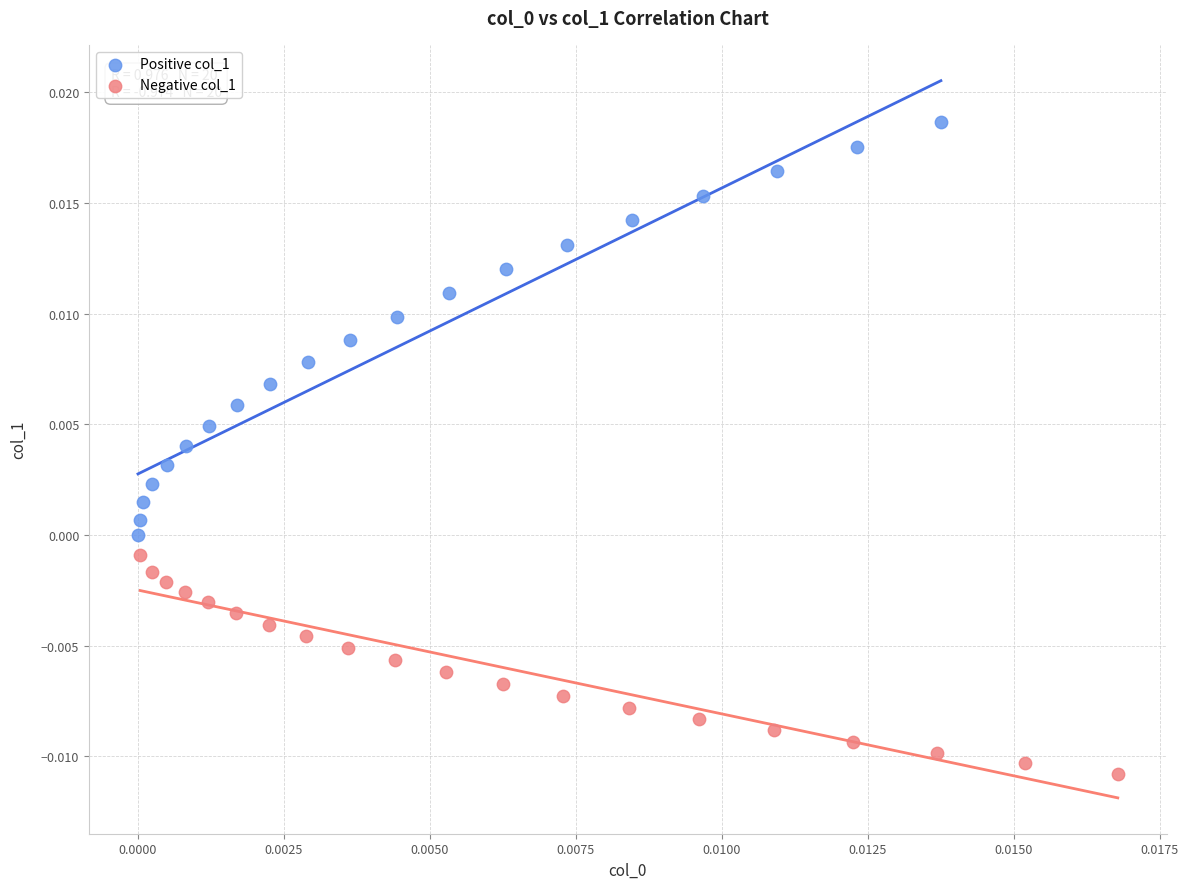

Which series has the widest spread of Y values?

Positive col_1